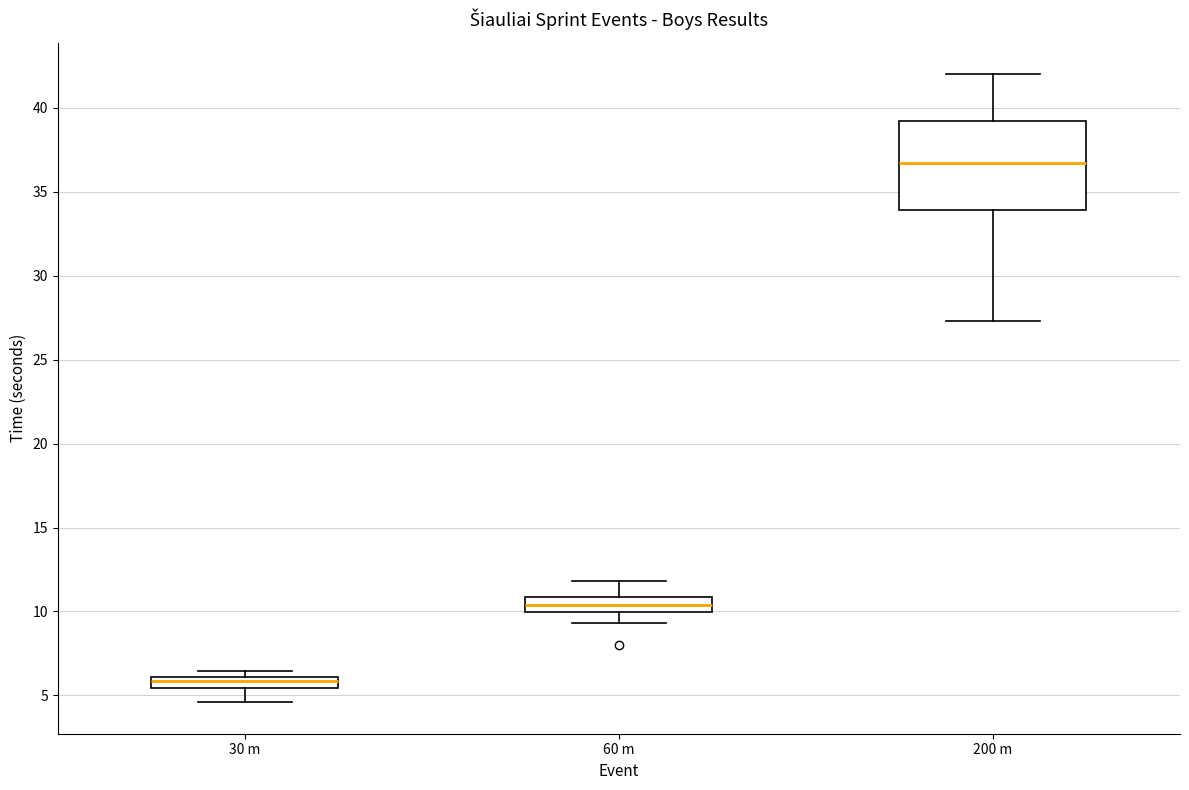

Where does the lower whisker of the box for 30 m end on the y-axis? The values are not printed on the chart, so give them approximately, as read against the axis.

4.5